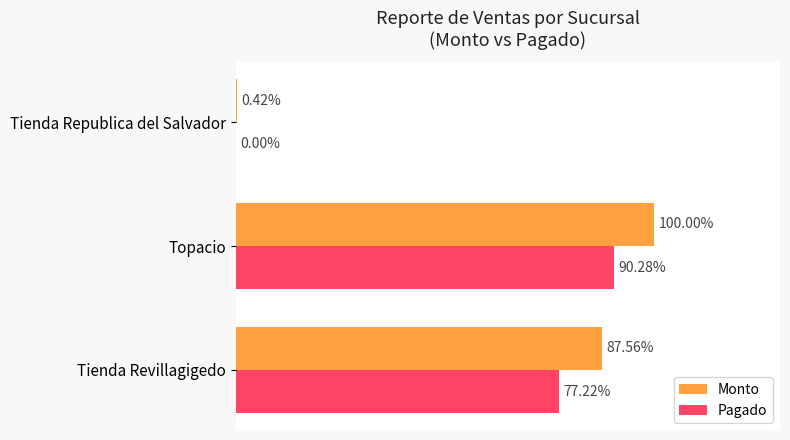

What are all the series names shown in the legend?

Monto, Pagado